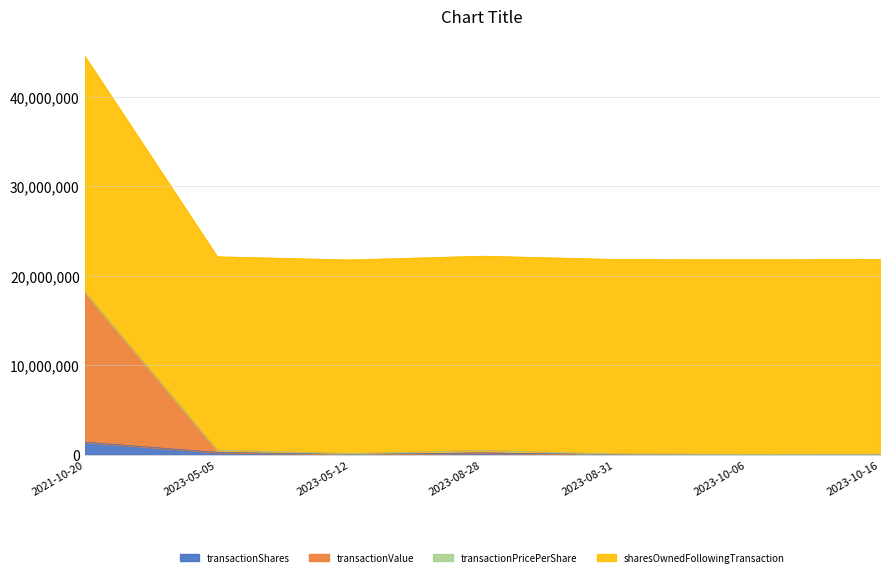

Reading right to left, list all the values displayed in this chart.

transactionShares: 2021-10-20=1400000.0	2023-05-05=250362.0	2023-05-12=45426.0	2023-08-28=183052.0	2023-08-31=29678.0	2023-10-06=15001.0	2023-10-16=22975.0
transactionValue: 2021-10-20=16800000.0	2023-05-05=260189.0	2023-05-12=66644.0	2023-08-28=281478.0	2023-08-31=45016.0	2023-10-06=16380.0	2023-10-16=25270.0
transactionPricePerShare: 2021-10-20=12.0	2023-05-05=1.0	2023-05-12=1.5	2023-08-28=1.5	2023-08-31=1.5	2023-10-06=1.1	2023-10-16=1.1
sharesOwnedFollowingTransaction: 2021-10-20=26332958.0	2023-05-05=21595047.0	2023-05-12=21640473.0	2023-08-28=21705209.0	2023-08-31=21734887.0	2023-10-06=21749888.0	2023-10-16=21772863.0